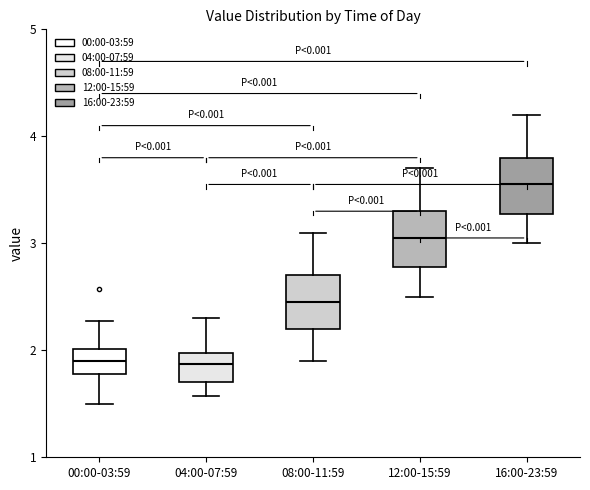

Reading left to right, transcribe this box plot: for each box, give where its median line is, the range the box spans, and where its two whiskers end, as read against the y-axis. The values are not printed on the chart, so give them approximately, as read against the axis.

00:00-03:59: median 1.9, box 1.8 to 2.0, whiskers 1.5 to 2.3
04:00-07:59: median 1.9, box 1.7 to 2.0, whiskers 1.6 to 2.3
08:00-11:59: median 2.5, box 2.2 to 2.7, whiskers 1.9 to 3.1
12:00-15:59: median 3.1, box 2.8 to 3.3, whiskers 2.5 to 3.7
16:00-23:59: median 3.6, box 3.3 to 3.8, whiskers 3.0 to 4.2